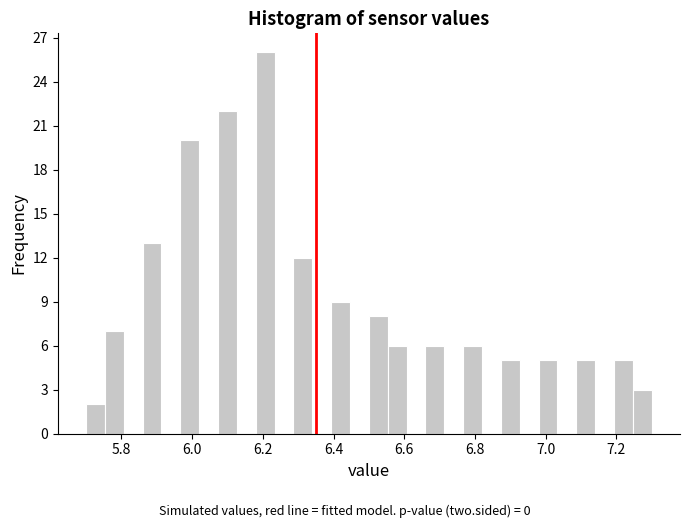

Around what value on the x-axis is the tallest bar? Give the approximate position of its centre, as read against the axis.

6.20